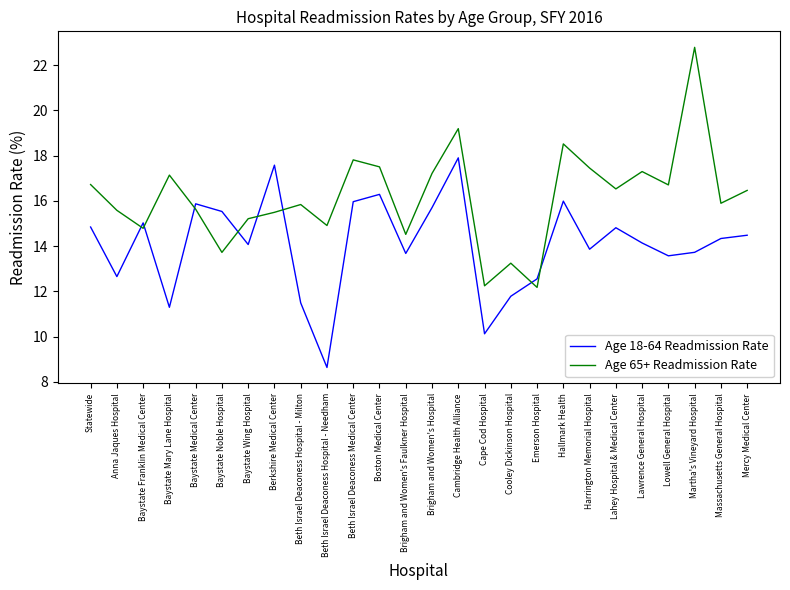

What is the total value across all series at Cape Cod Hospital?

22.4